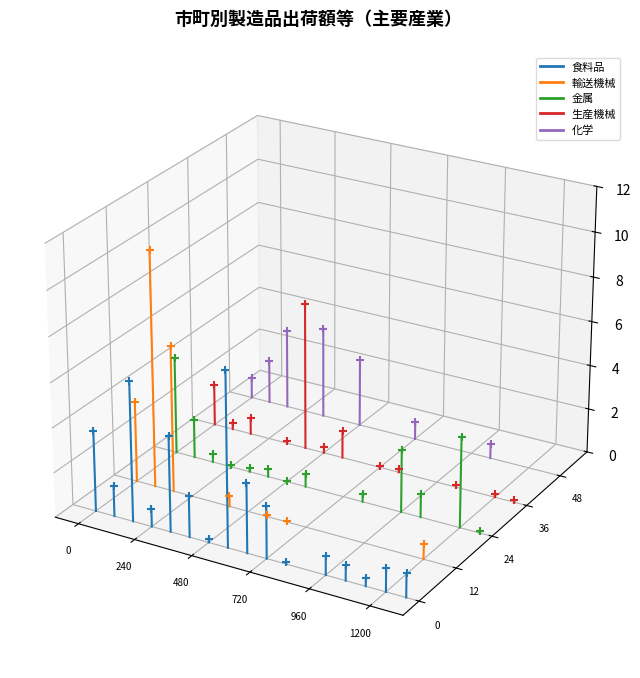

What are all the series names shown in the legend?

食料品, 輸送機械, 金属, 生産機械, 化学